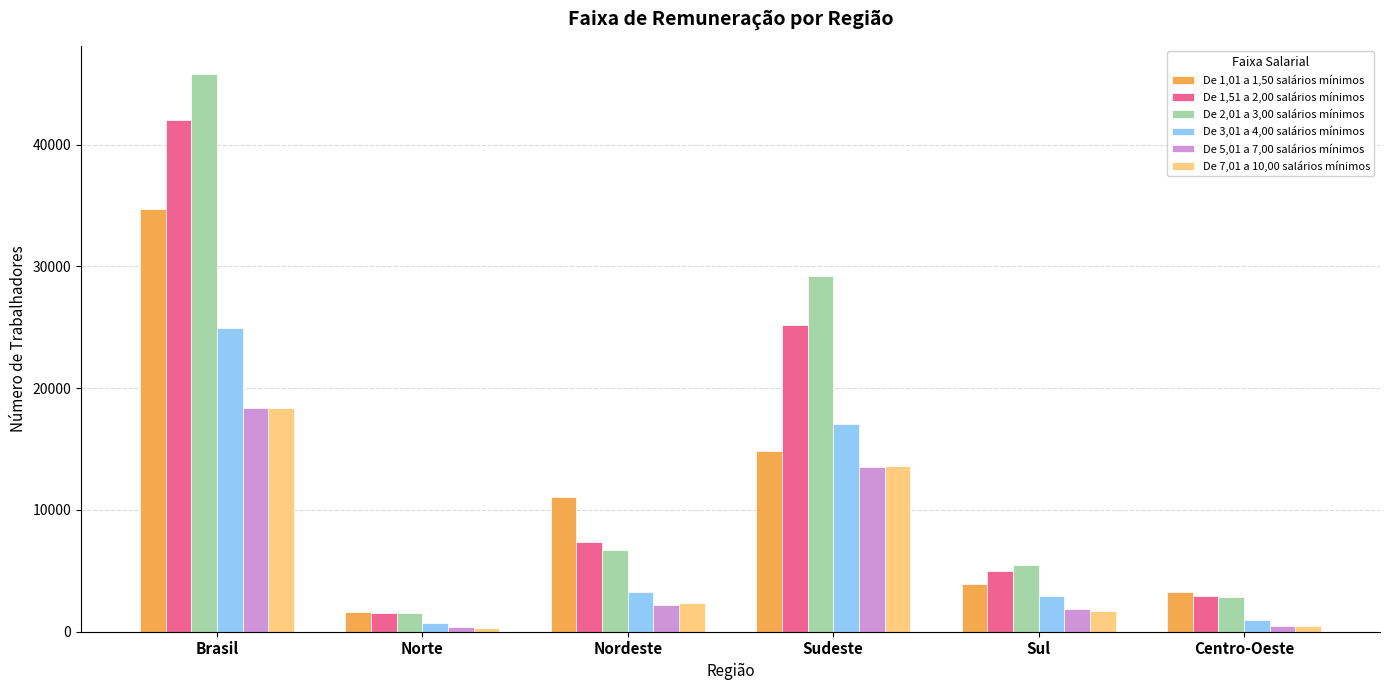

What is the sum of all De 3,01 a 4,00 salários mínimos values?

49940